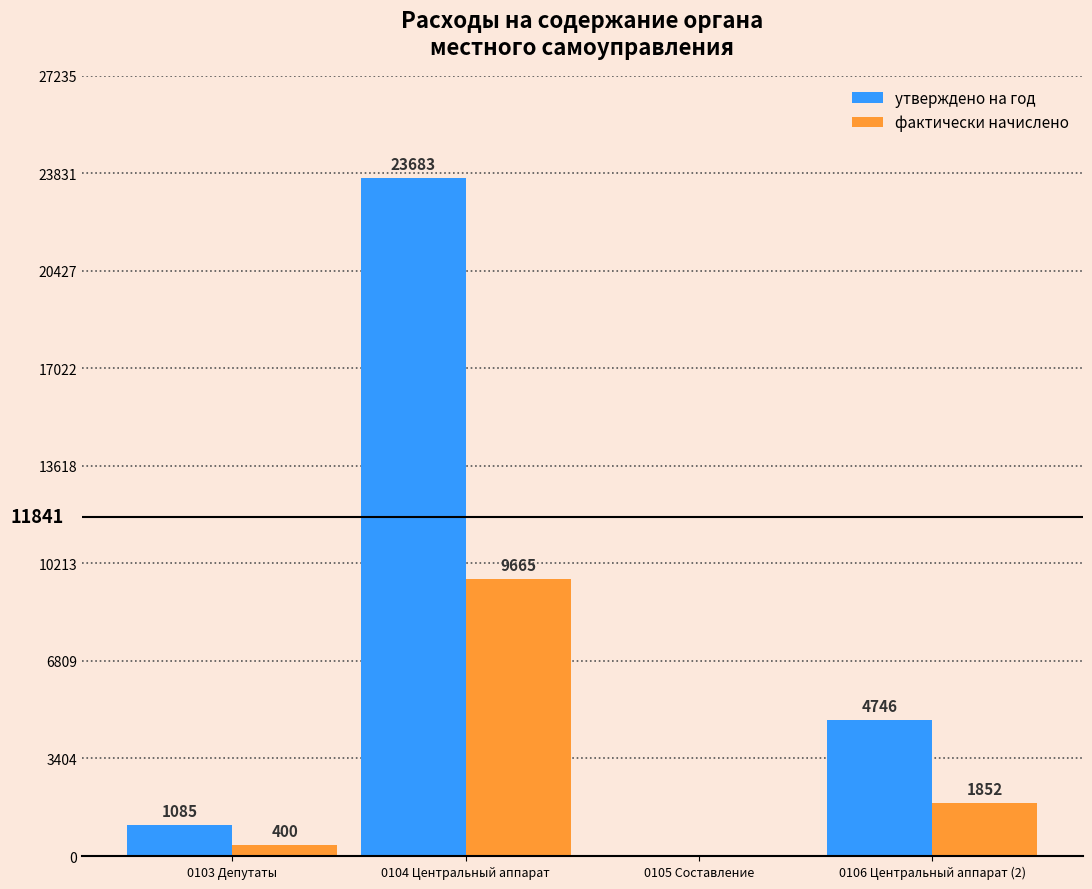

Where is фактически начислено nearest to the value 4832?

0106 Центральный аппарат (2)